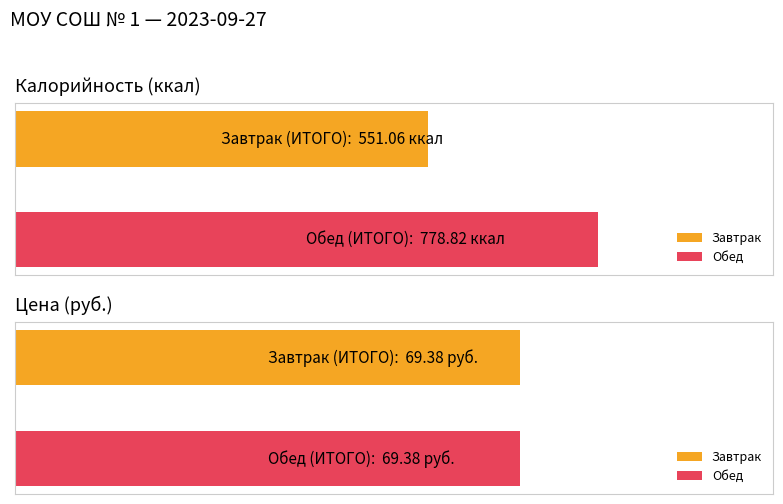

How many bars are there in each group?

2